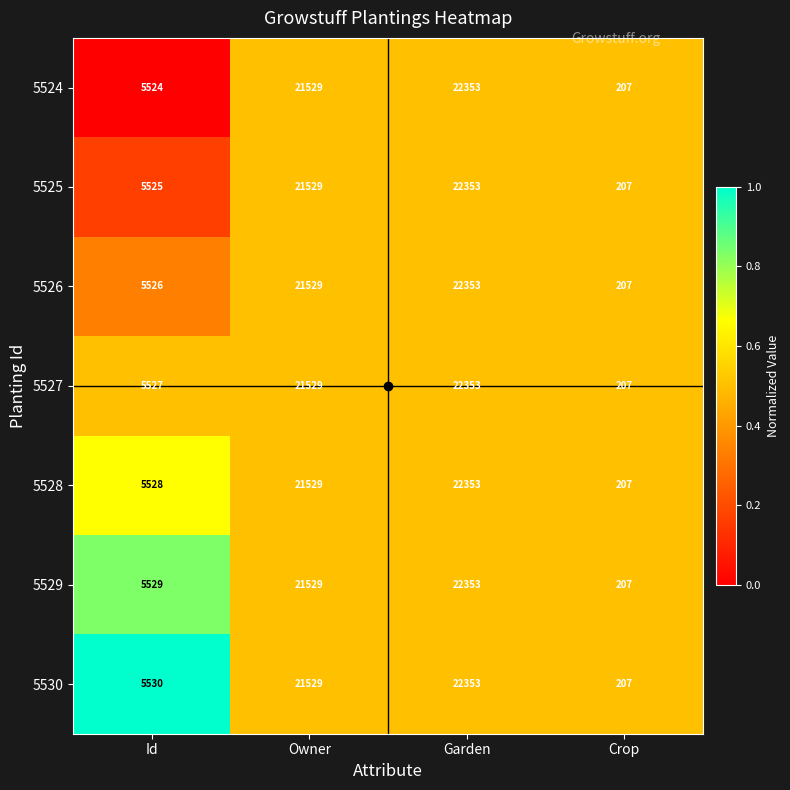

What is the difference between the maximum and minimum values in the 5530 series?

22146